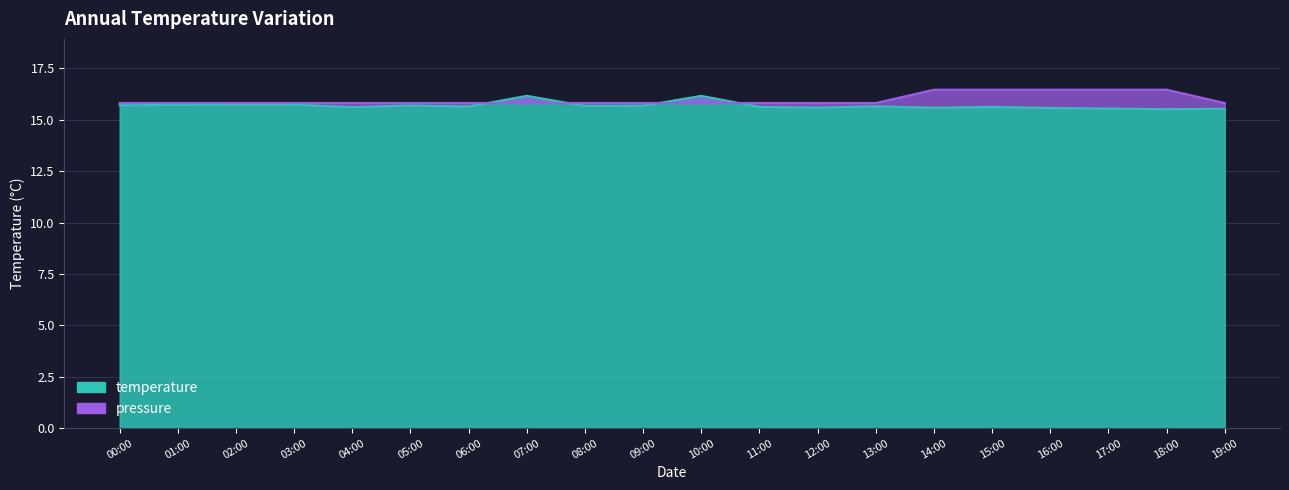

Rank the series by their maximum value, from highest to lowest.

pressure, temperature